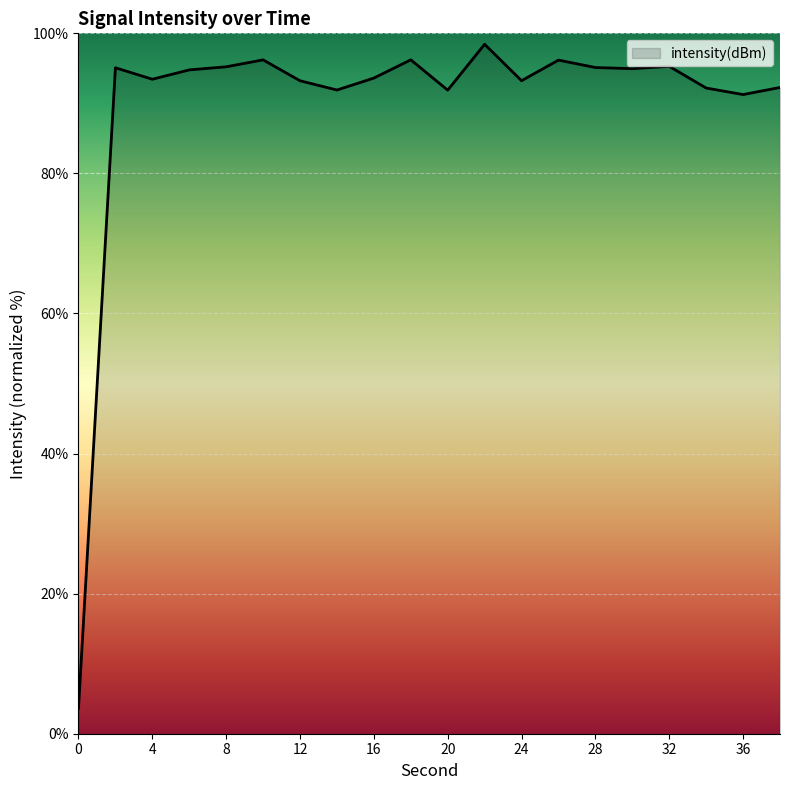

What is the difference between the maximum and minimum values?

94.8